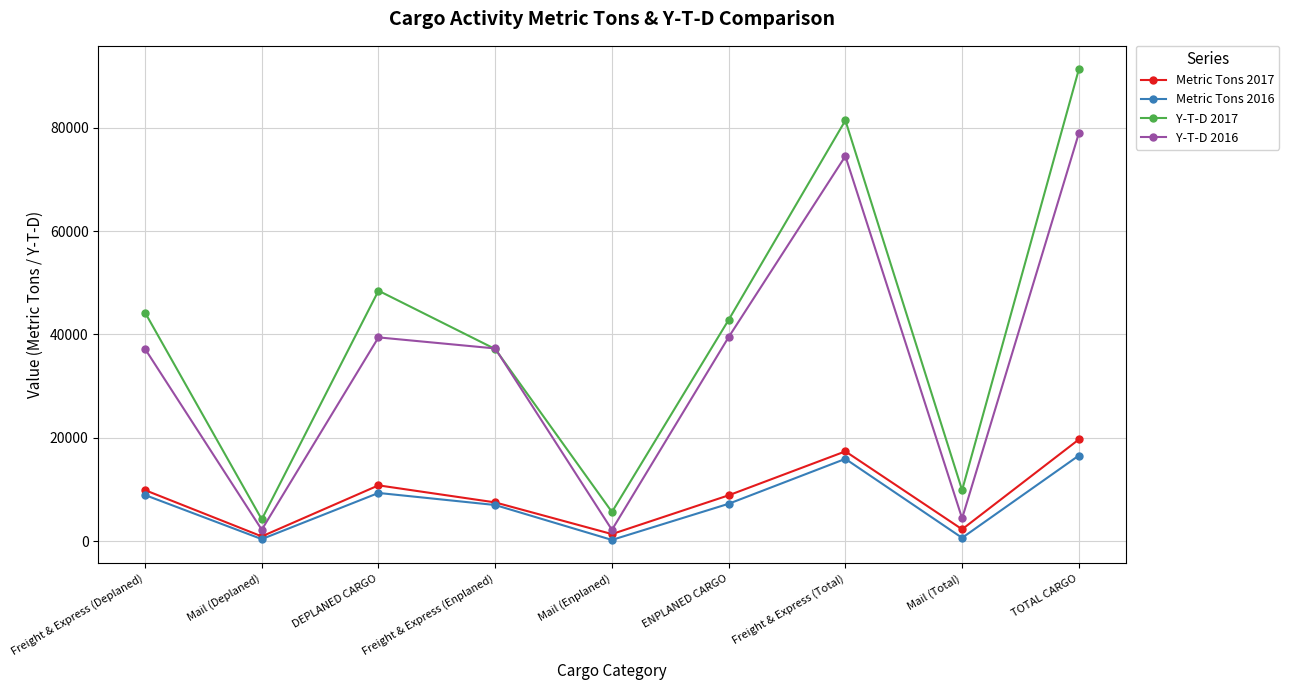

Which series has the widest spread of values?

Y-T-D 2017